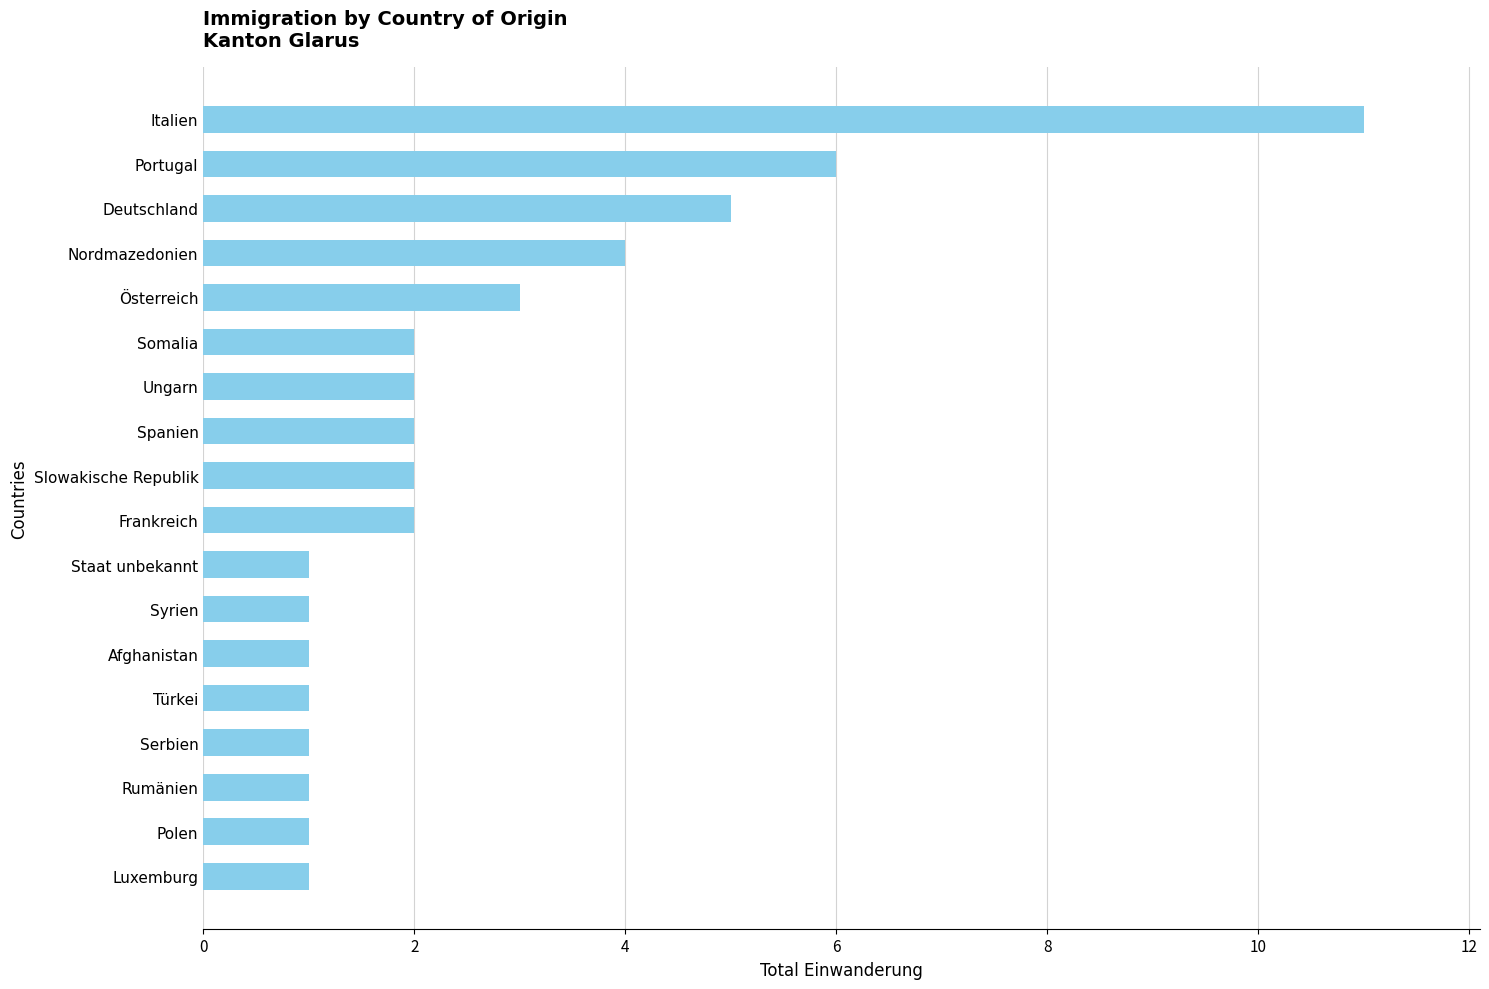

Is it true that the value at Spanien is 3?

False